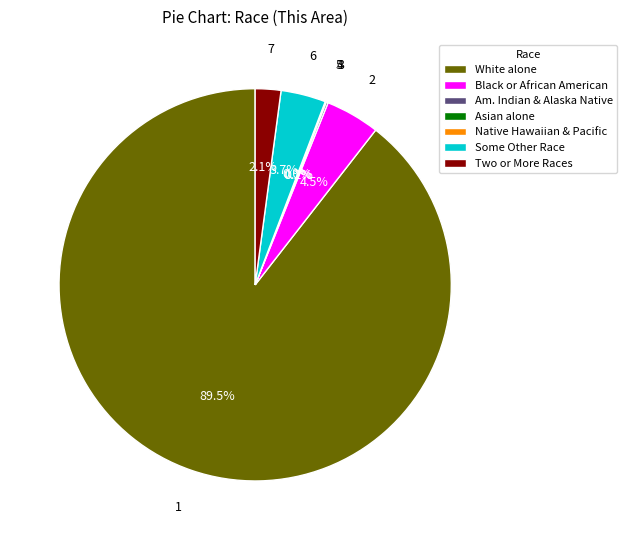

How much of the chart is everything except Two or More Races?

97.9%